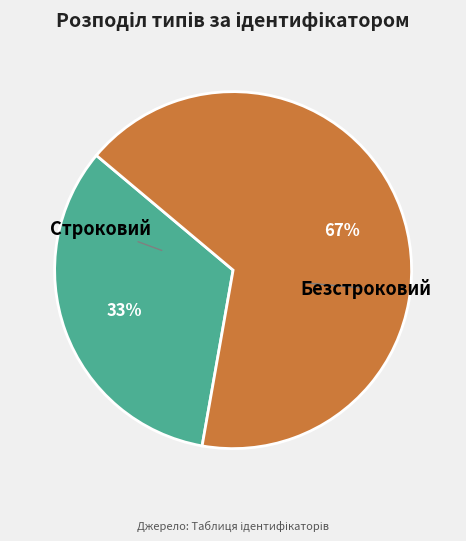

Does Строковий account for over 50% of the chart?

No